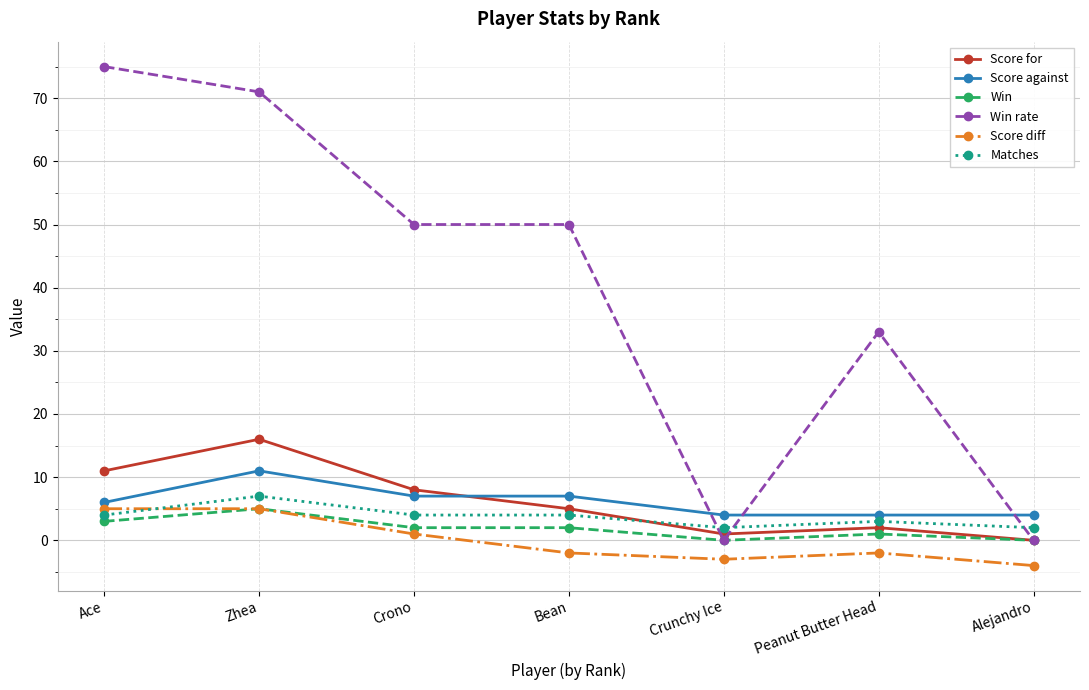

What is the sum of all Win values?

13